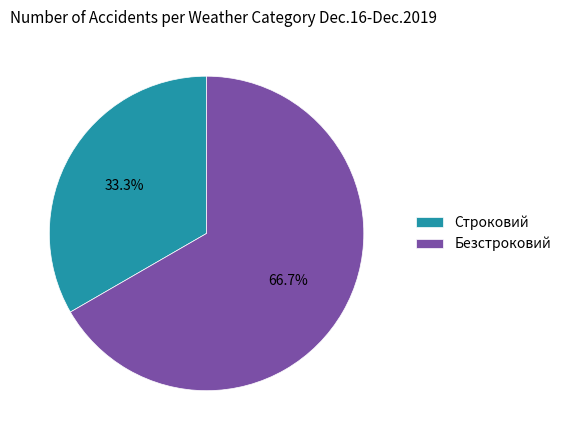

Is it true that Безстроковий is 58% of the pie?

False